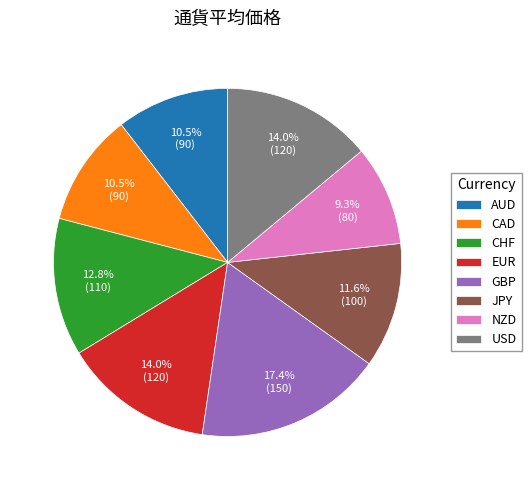

How much of the chart is everything except AUD?

89.5%